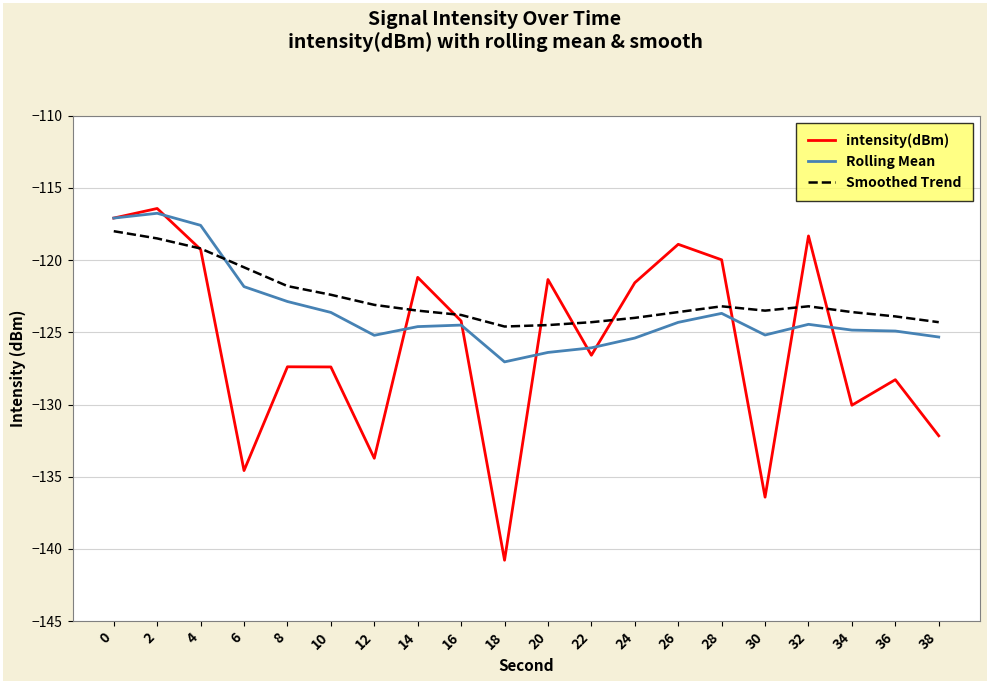

What is the difference between the Smoothed Trend values at 0 and 4?

1.2